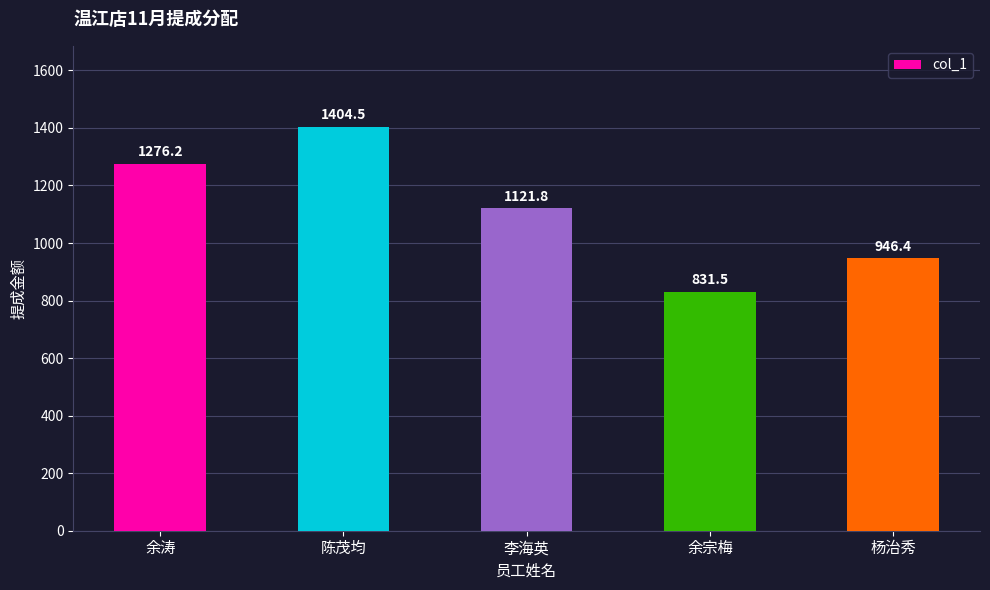

At which label does the data first exceed 1121?

余涛